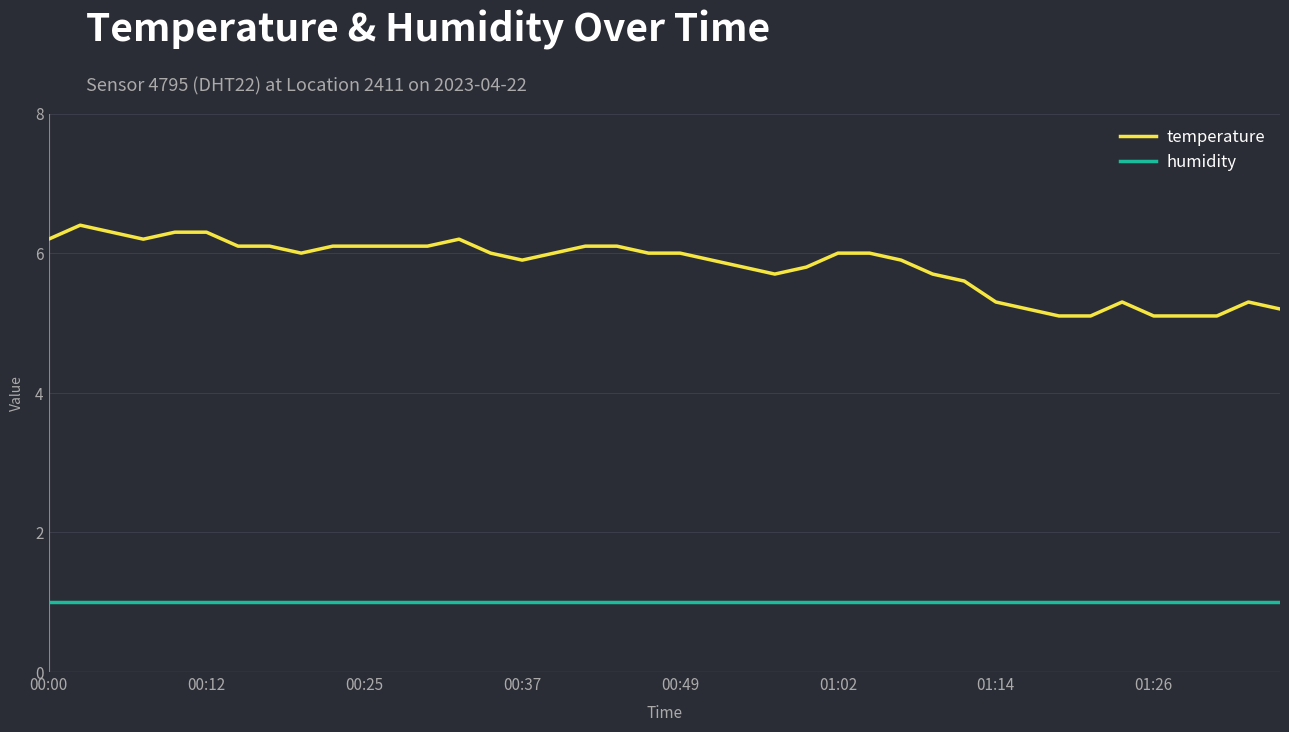

True or false: humidity and temperature cross at least once.

False